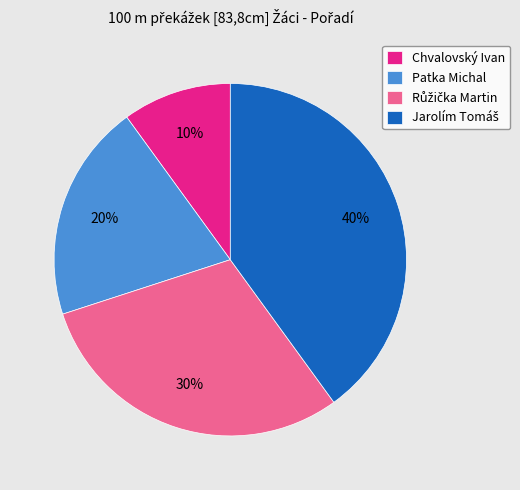

To the nearest percent, what is the average slice percentage?

25%